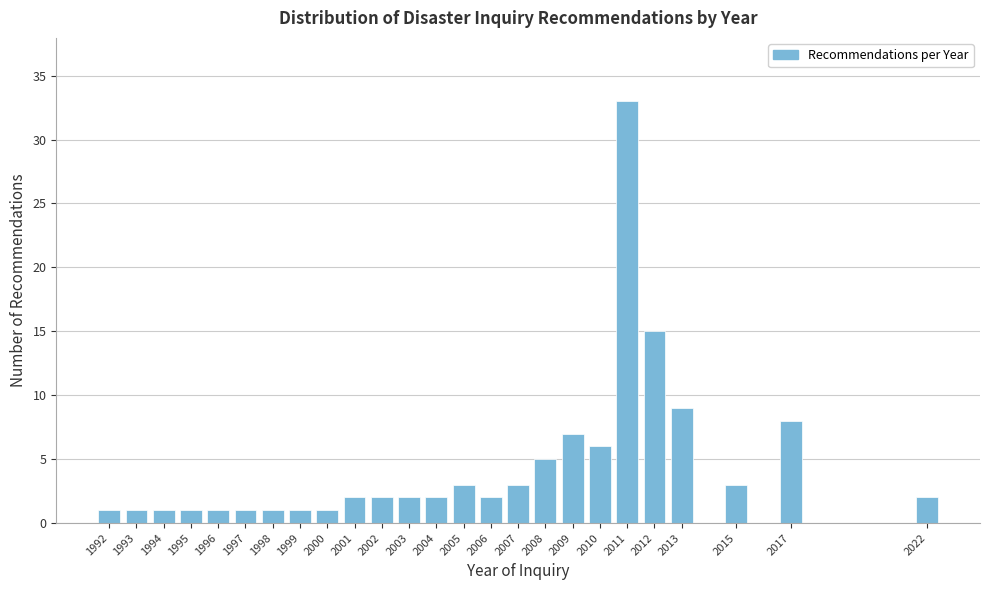

Reading left to right, list all the values displayed in this chart.

1992=1	1993=1	1994=1	1995=1	1996=1	1997=1	1998=1	1999=1	2000=1	2001=2	2002=2	2003=2	2004=2	2005=3	2006=2	2007=3	2008=5	2009=7	2010=6	2011=33	2012=15	2013=9	2015=3	2017=8	2022=2